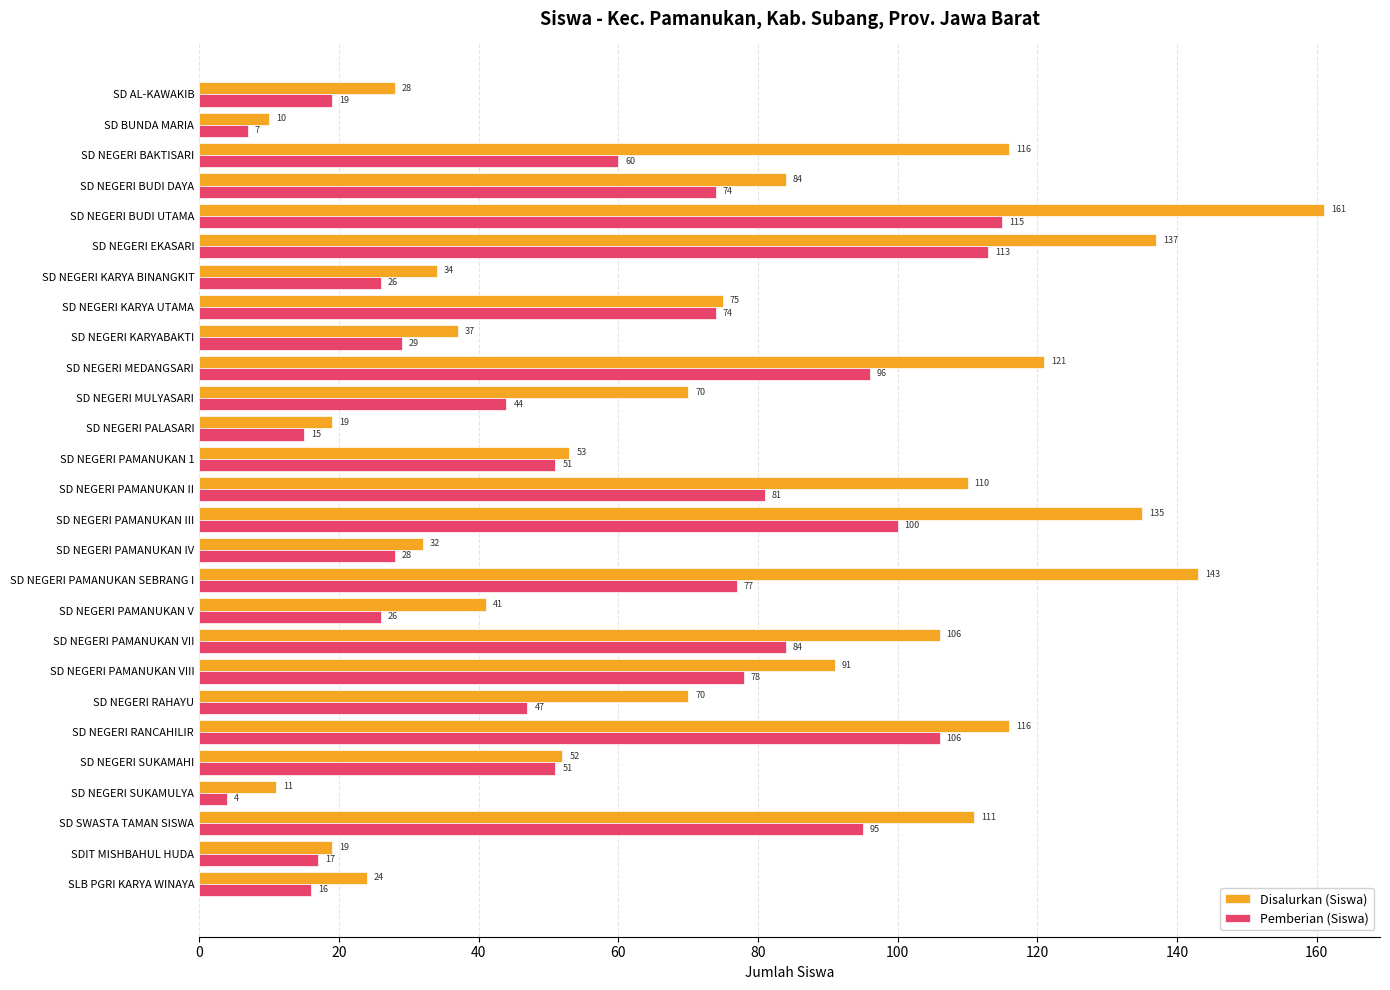

Which series changed the most between SD NEGERI PAMANUKAN III and SD NEGERI SUKAMULYA?

Disalurkan (Siswa)